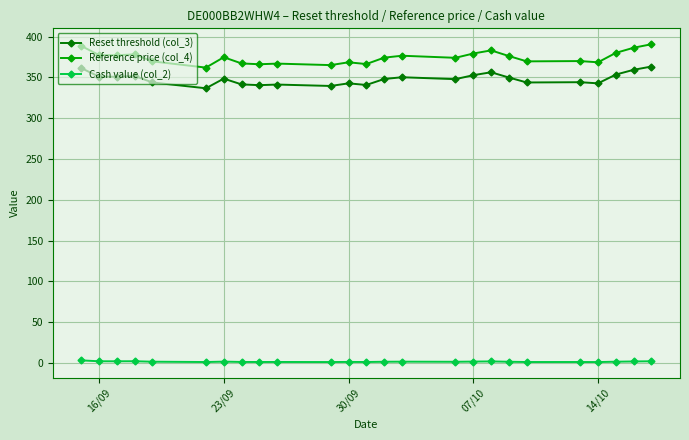

Which series has the widest spread of values?

Reference price (col_4)